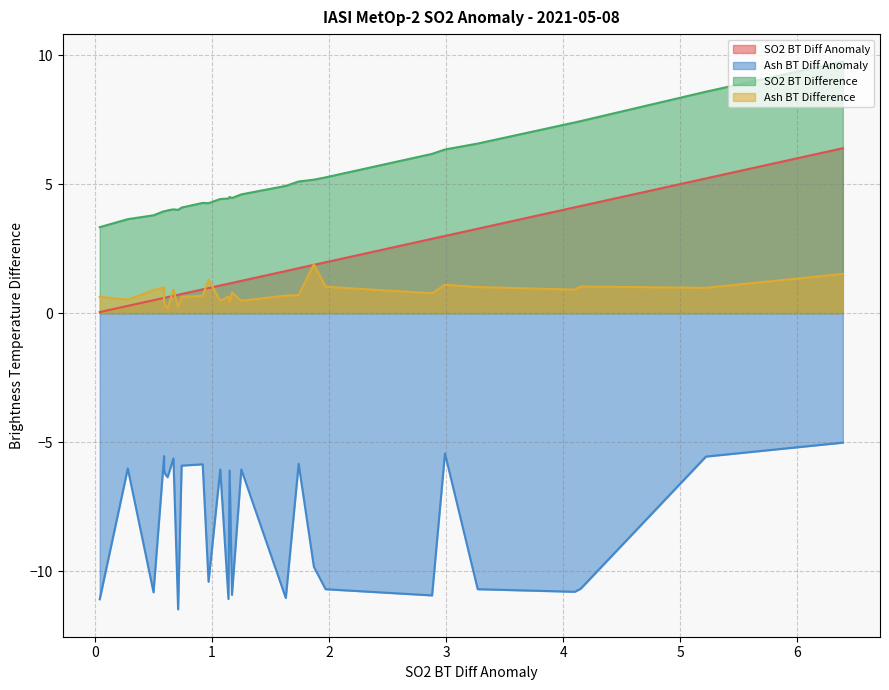

True or false: Ash BT Difference and Ash BT Diff Anomaly cross at least once.

False